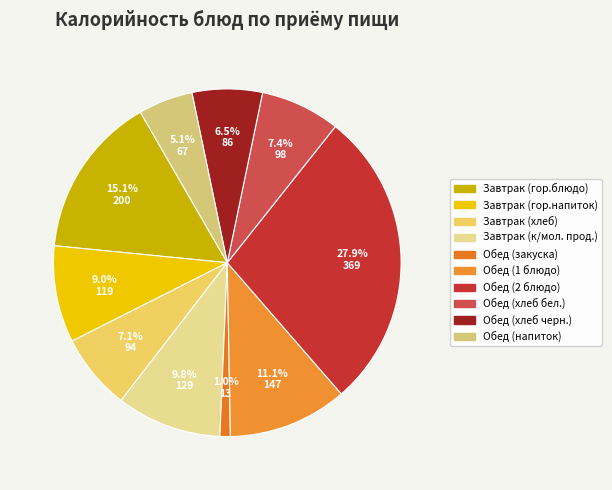

How many slices are in this pie chart?

10